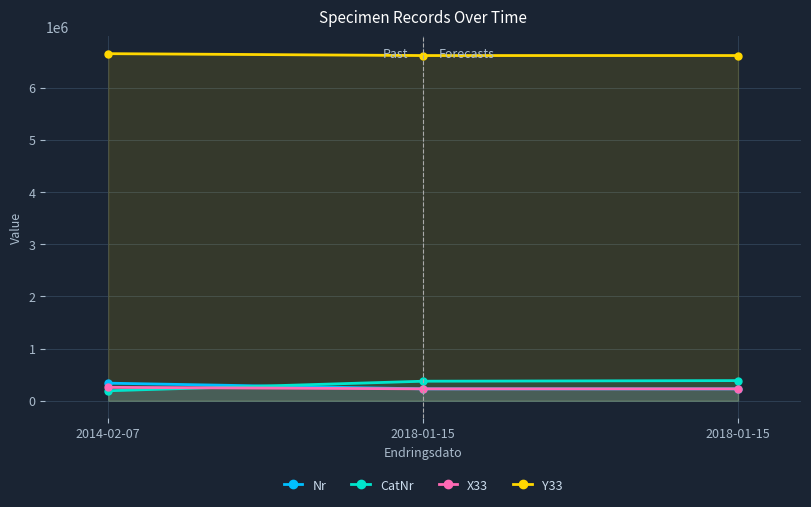

What is the total value across all series at 2018-01-15?

7445158